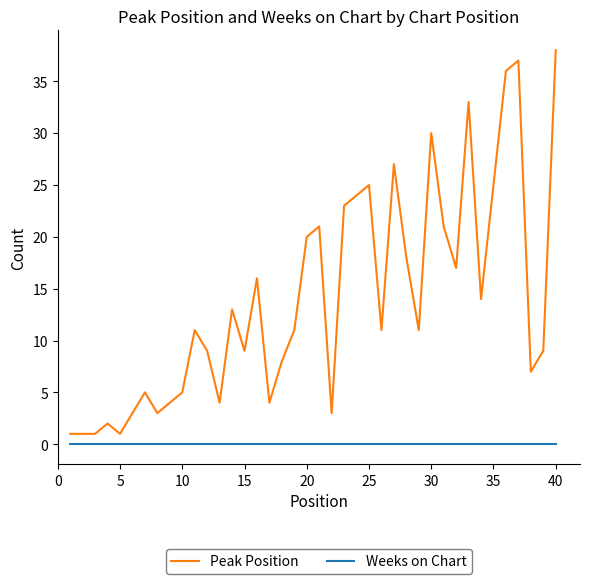

What is the greatest value displayed?

38